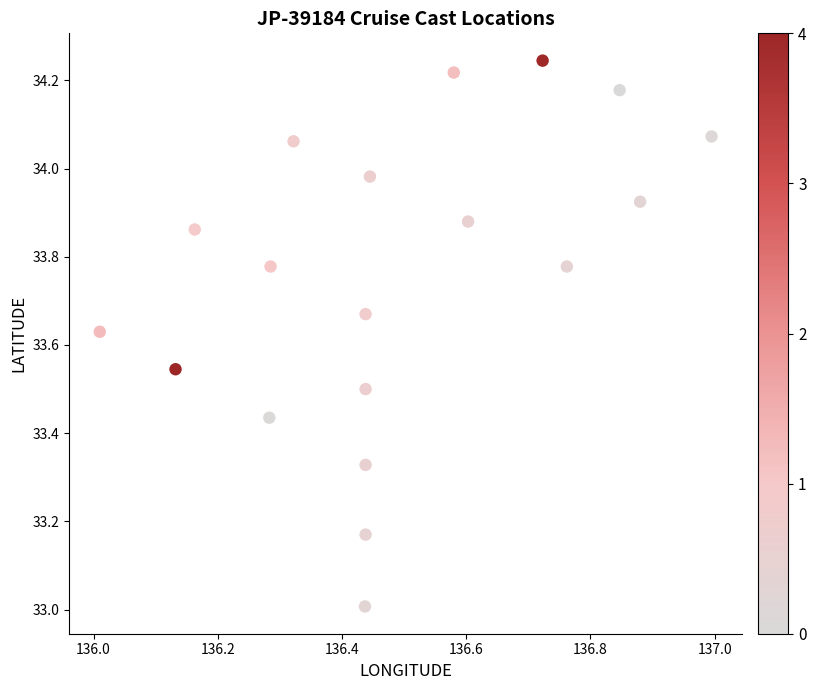

What is the range of Y values (max minus min)?

1.2